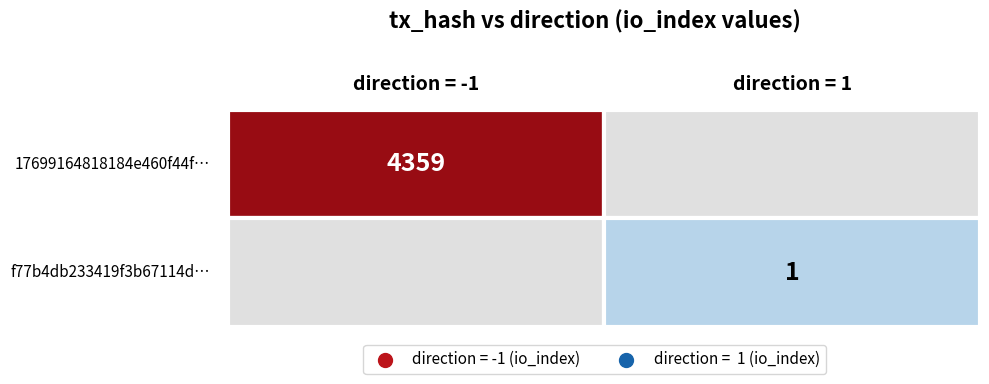

What is the average value of the f77b4db233419f3b67114d27e8f642b307f8621 series?

1